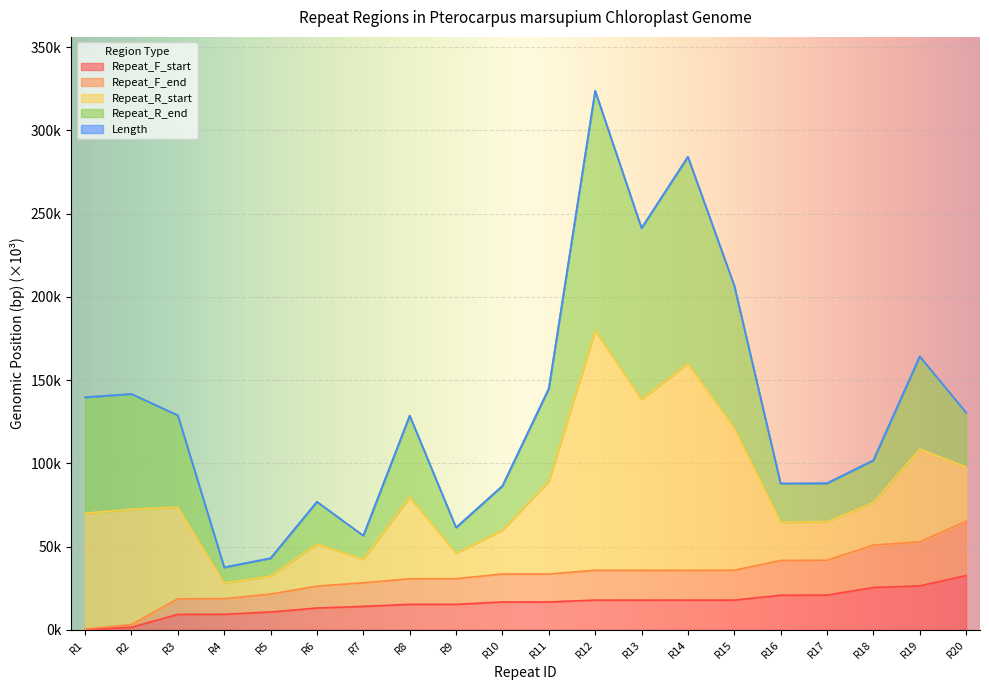

Is the value of Repeat_F_start at R20 greater than the value of Repeat_F_end at R7?

Yes